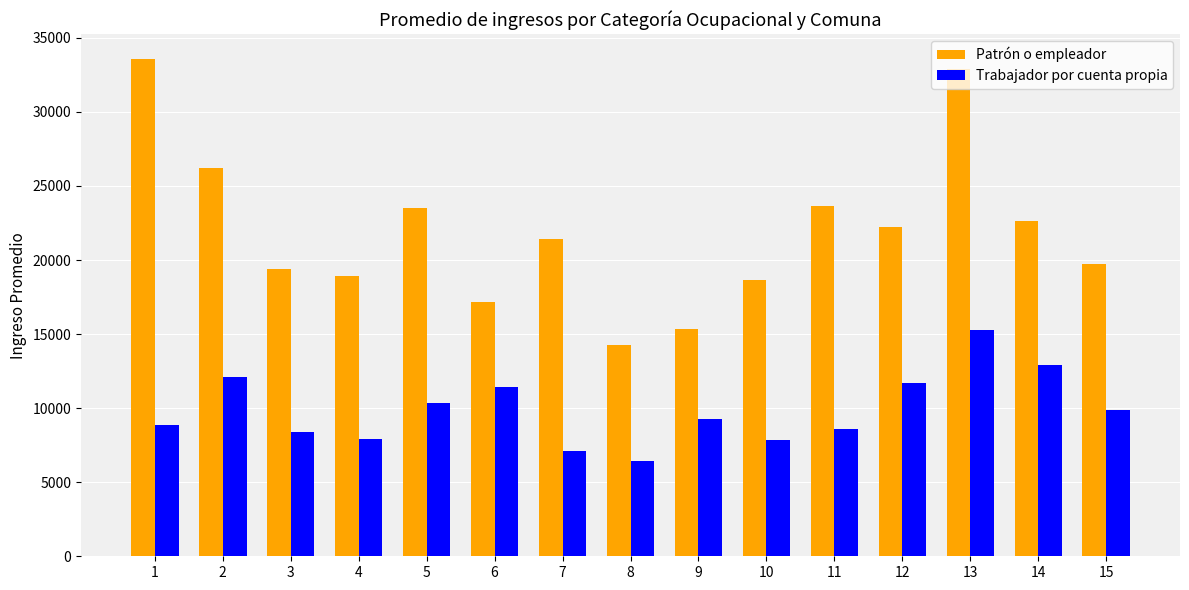

What is the minimum value for Trabajador por cuenta propia?

6417